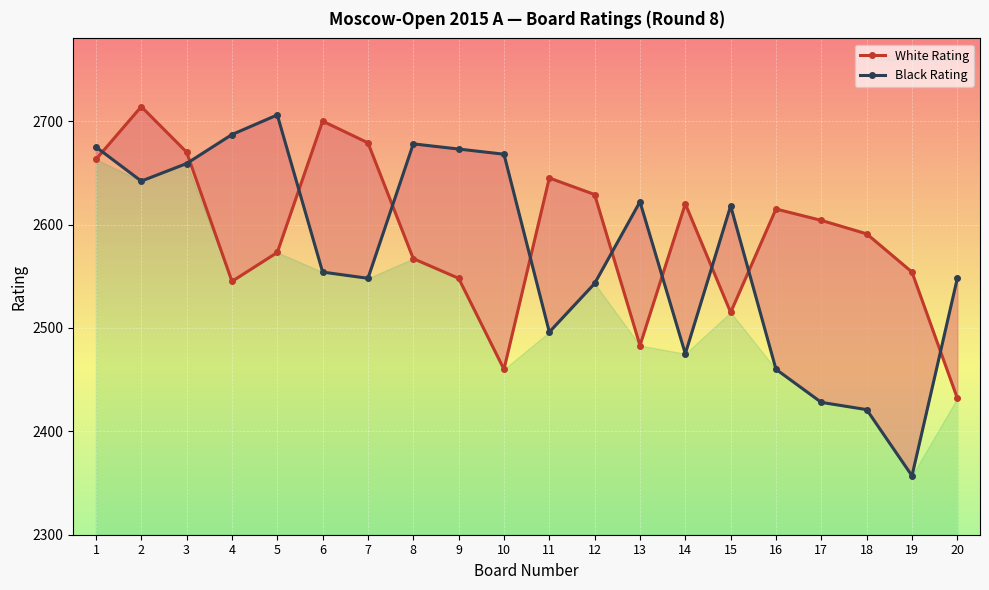

How many data points in Black Rating are less than 2618?

10